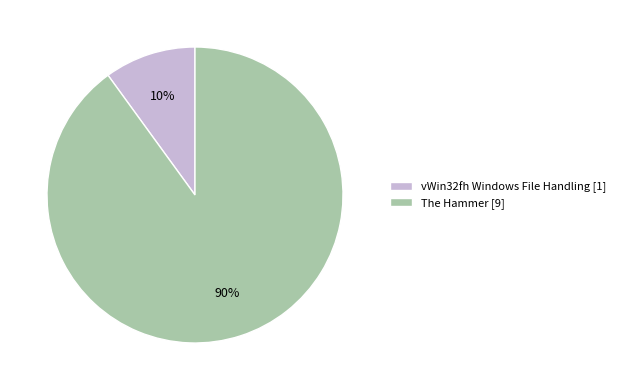

Count the number of slices in the pie.

2